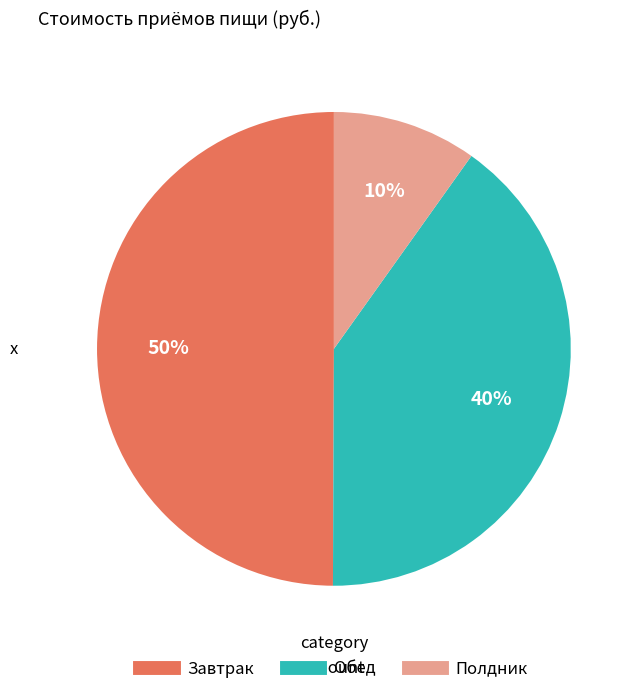

The Обед slice represents 40% of the pie. True or false?

True